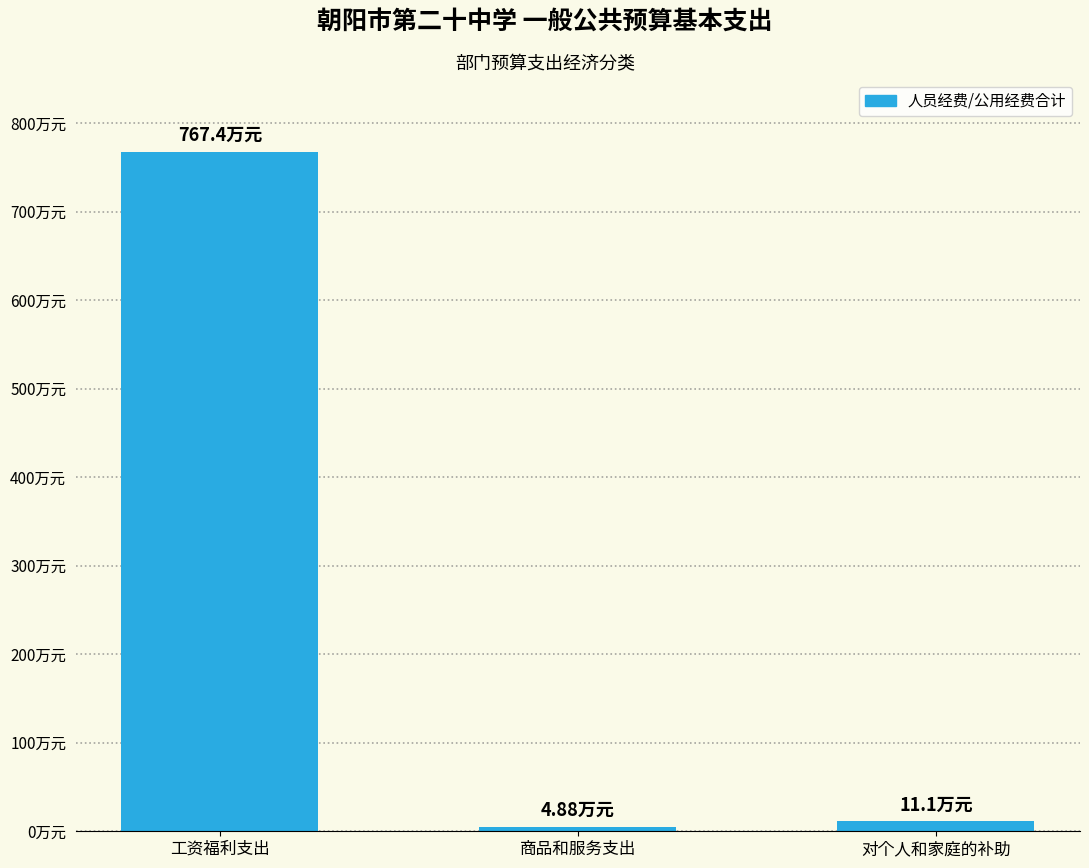

What is the minimum value shown in the chart?

4.9